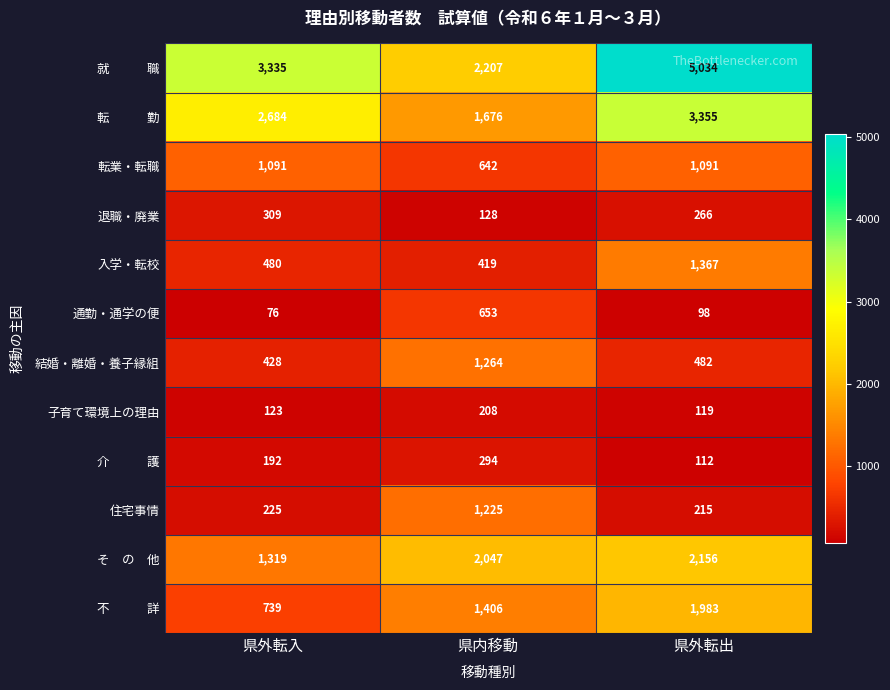

What value does the 子育て環境上の理由 series have at 県外転入, to the nearest 5?

125